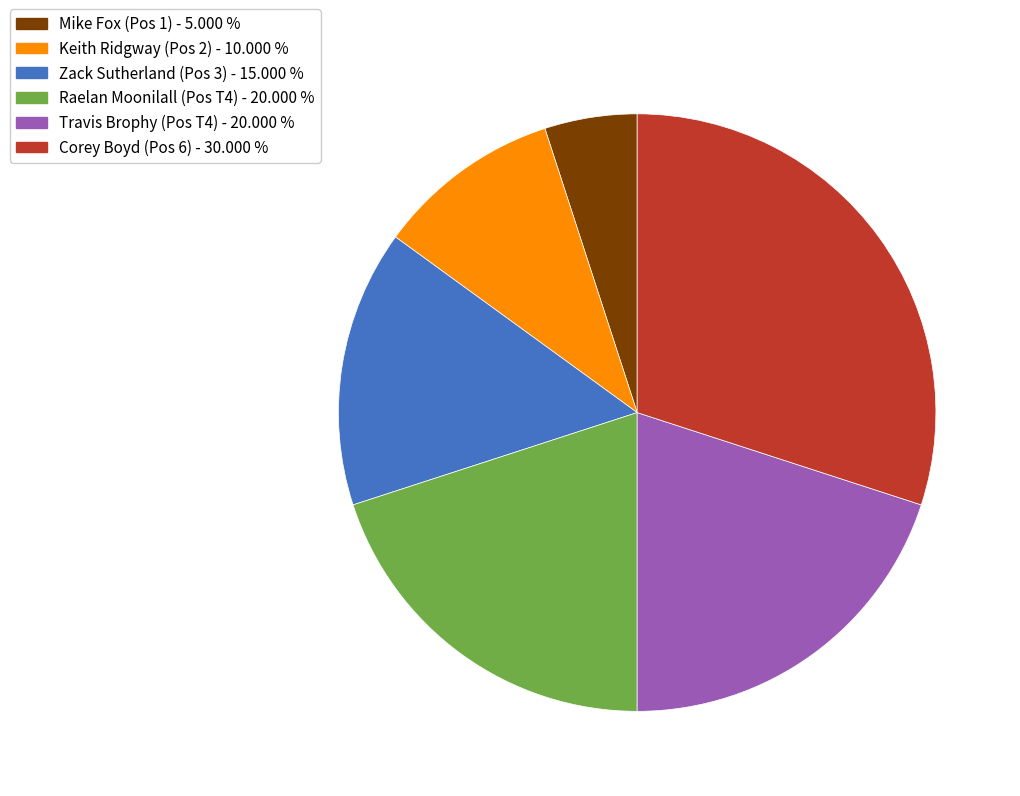

Is there a majority slice in this chart?

No